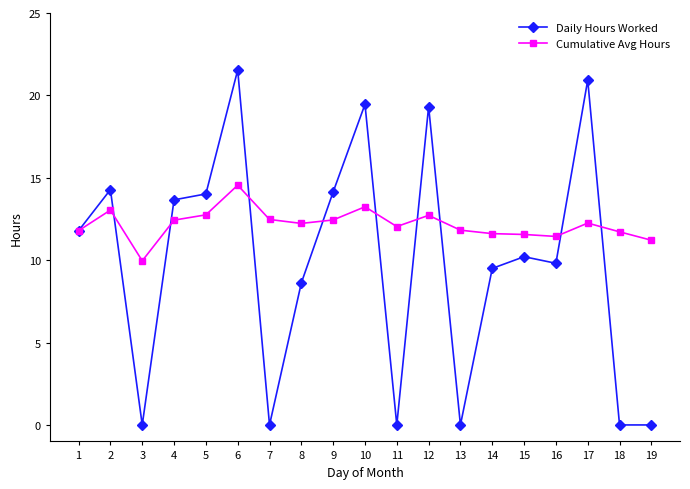

The value of Cumulative Avg Hours at 14 is 18.2. True or false?

False